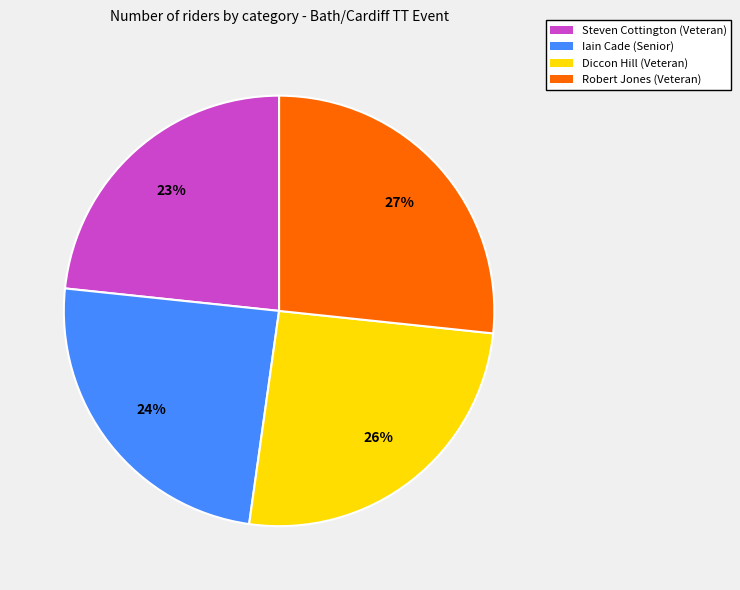

To the nearest percent, what portion does Robert Jones (Veteran) represent?

27%